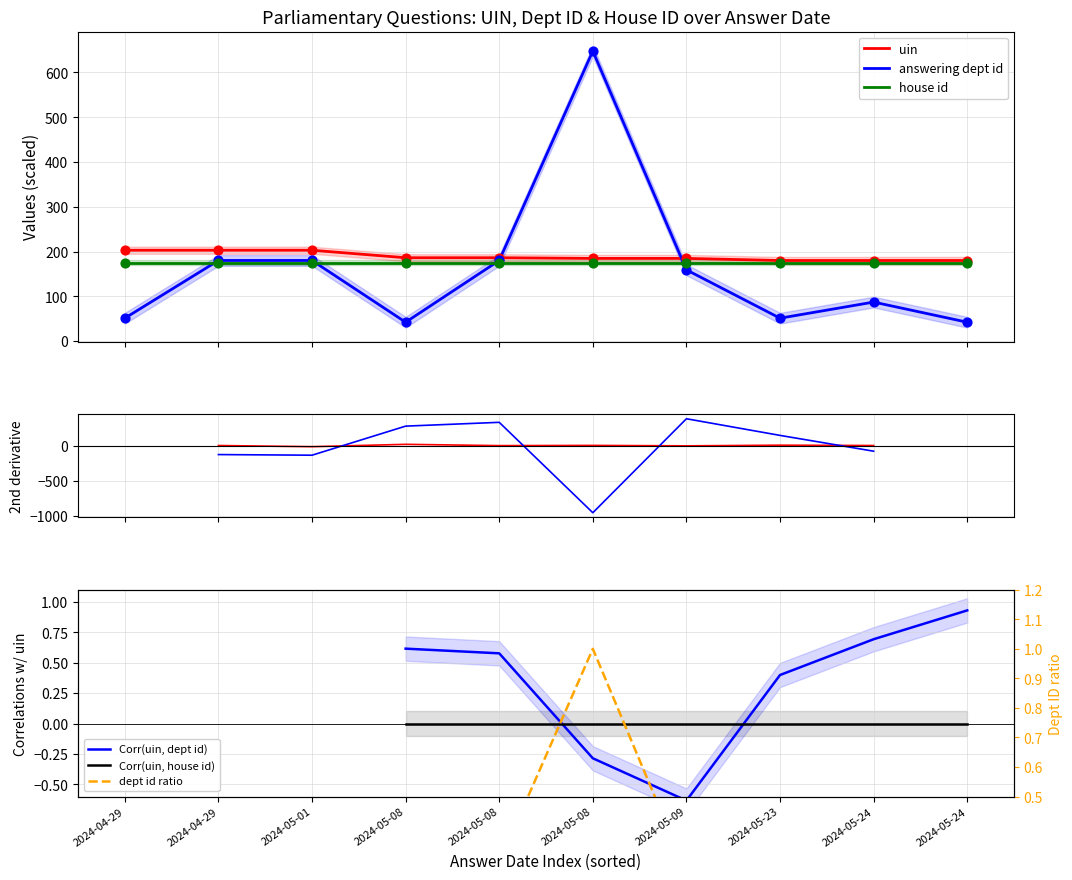

At how many categories does at least one series exceed 111?

10